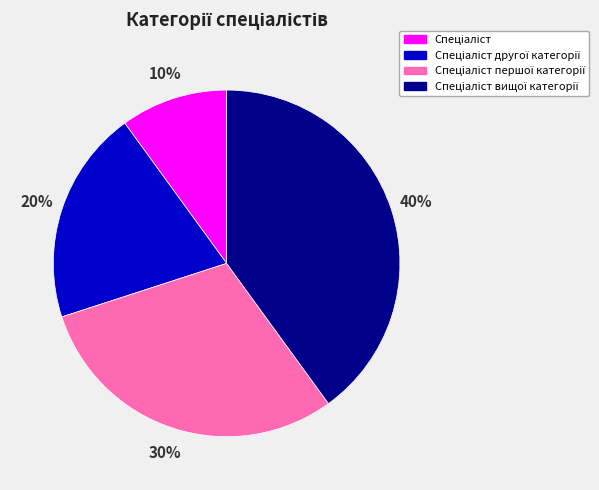

Does any single category account for the majority?

No